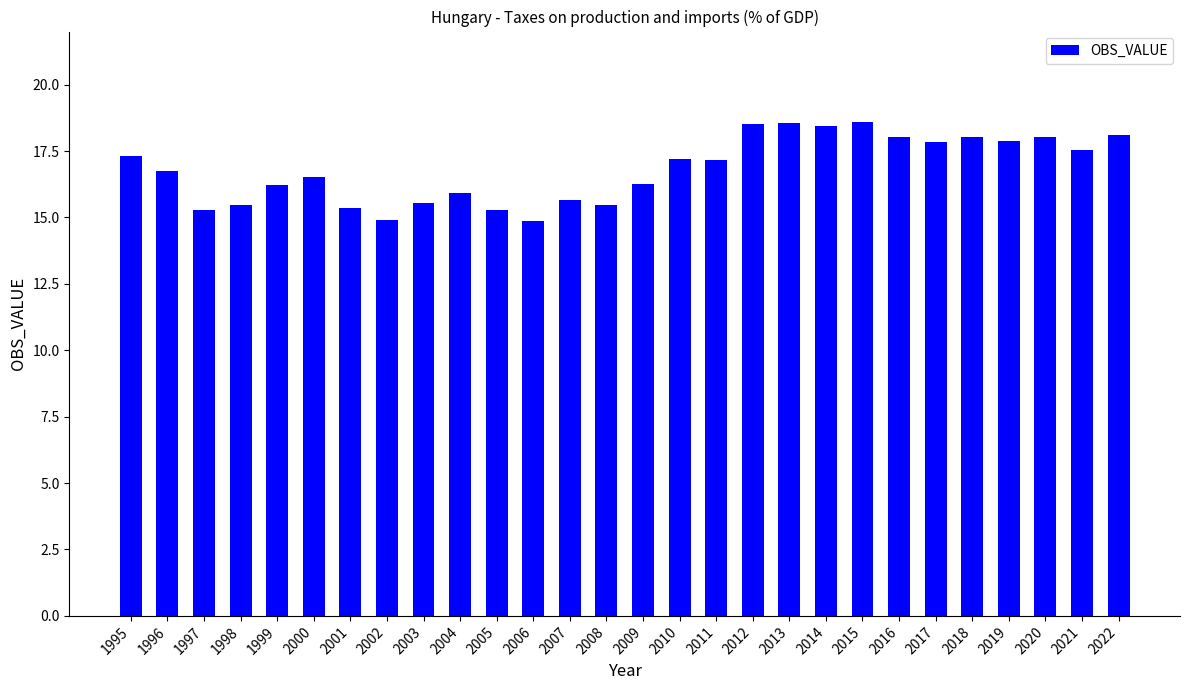

What is the value of the 8th bar from the left?

14.9